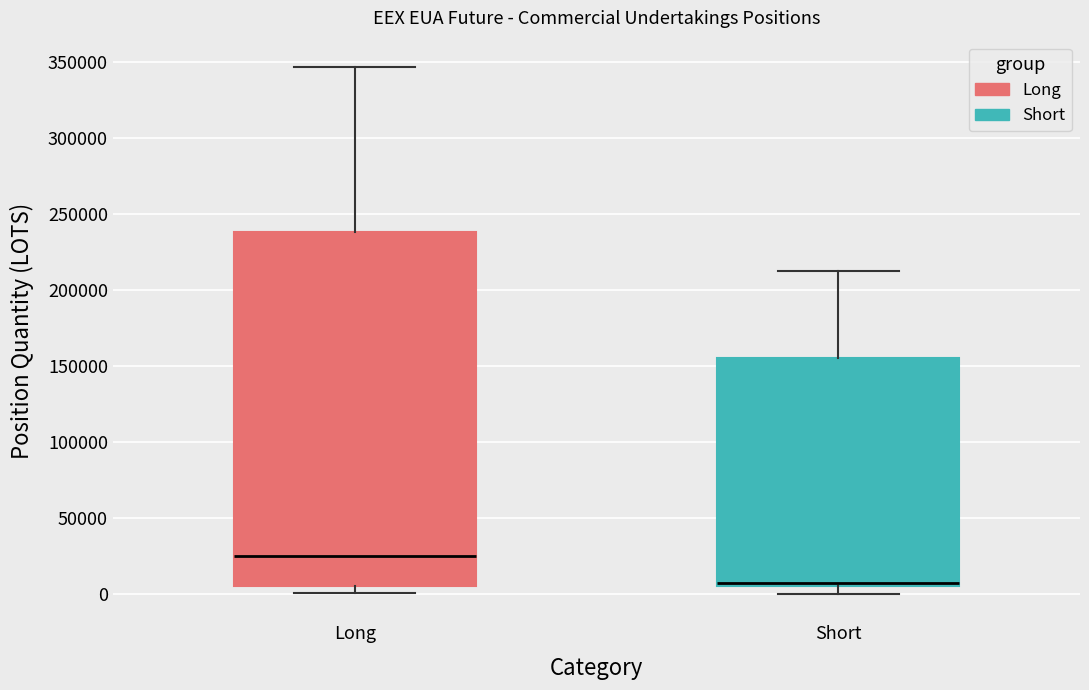

Which box is the tallest, from its lower edge to its upper edge?

Long